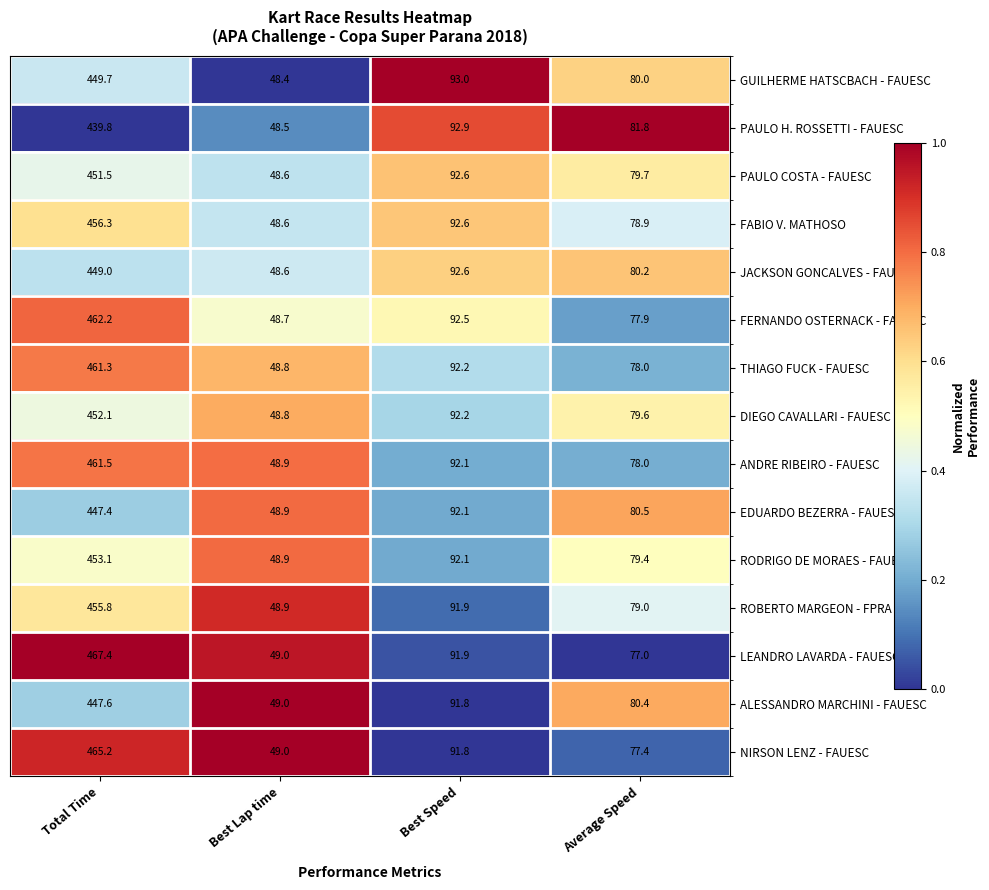

Between Best Lap time and Best Speed, which series saw the biggest shift?

GUILHERME HATSCBACH - FAUESC